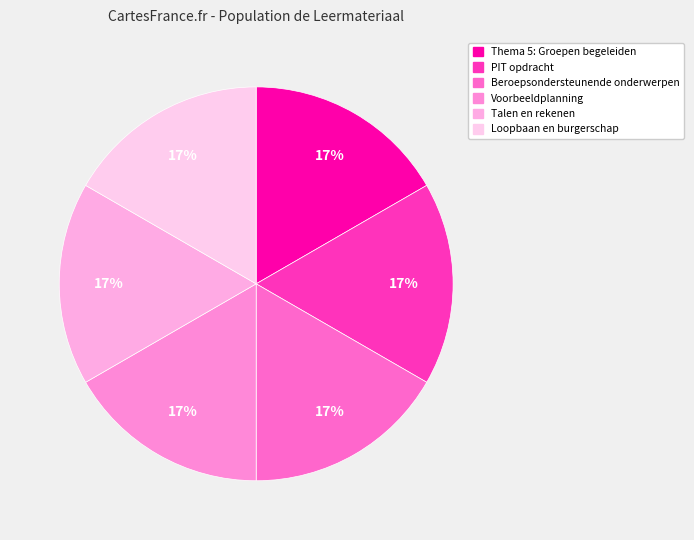

Approximately how many times larger is the value at Loopbaan en burgerschap compared to Beroepsondersteunende onderwerpen?

1.0